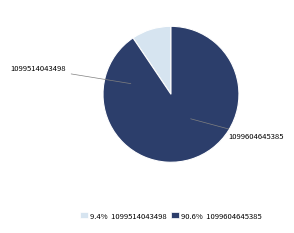

Rank the categories by value from highest to lowest.

1099604645385, 1099514043498